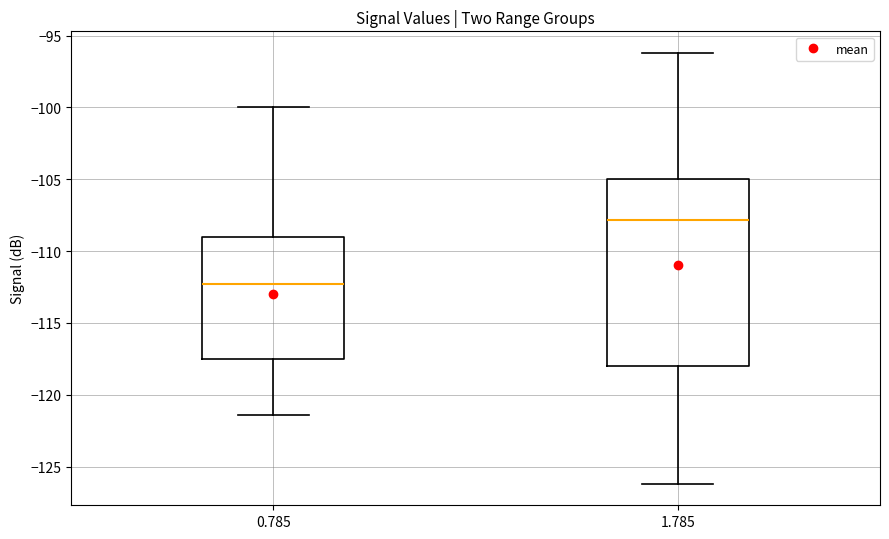

Reading left to right, read every box against the y-axis: the position of its median line, the range the box covers, and the ends of its whiskers. The values are not printed on the chart, so give them approximately, as read against the axis.

0.785: median -112.5, box -117.5 to -109.0, whiskers -121.5 to -100.0
1.785: median -108.0, box -118.0 to -105.0, whiskers -126.0 to -96.0